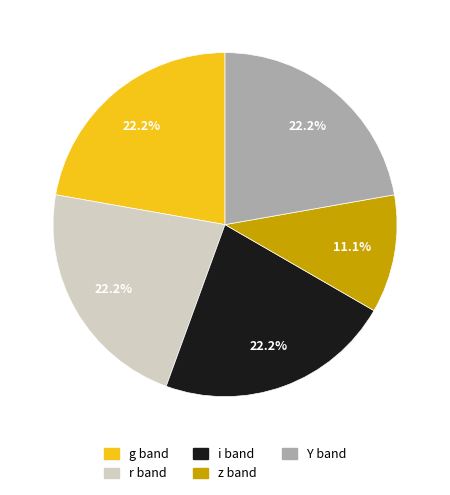

Does any single category account for the majority?

No